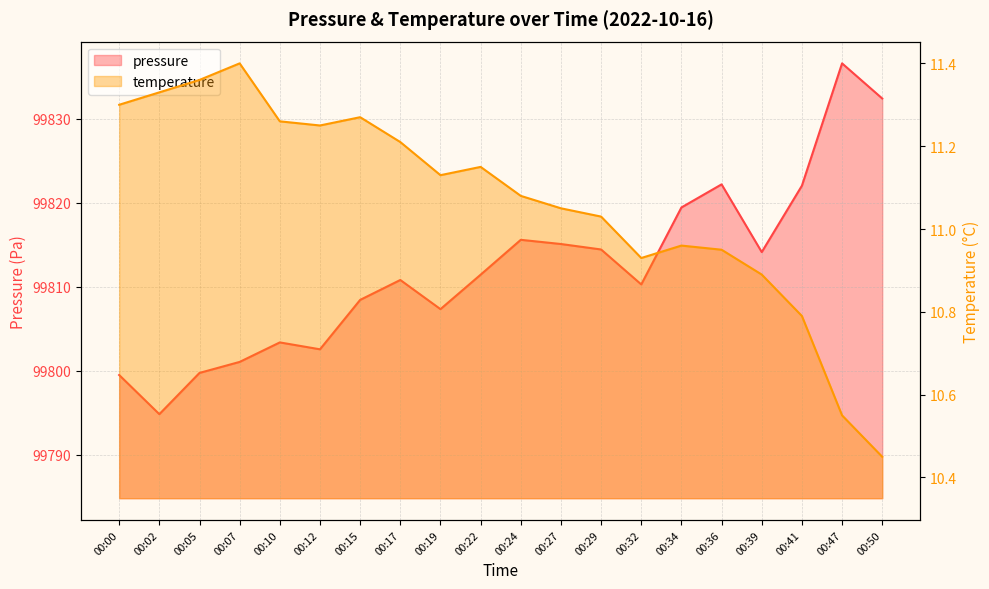

At which label does pressure first exceed 99811?

00:22